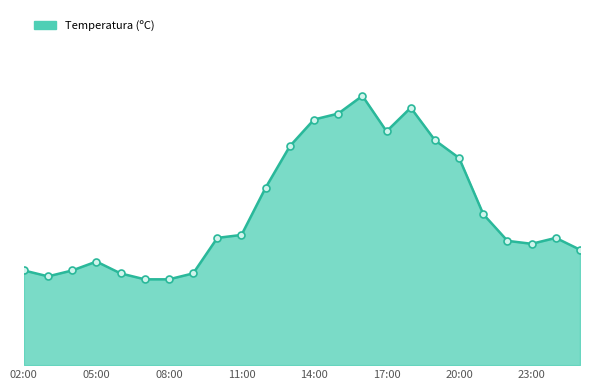

Does the chart display data point markers on the line(s)?

No